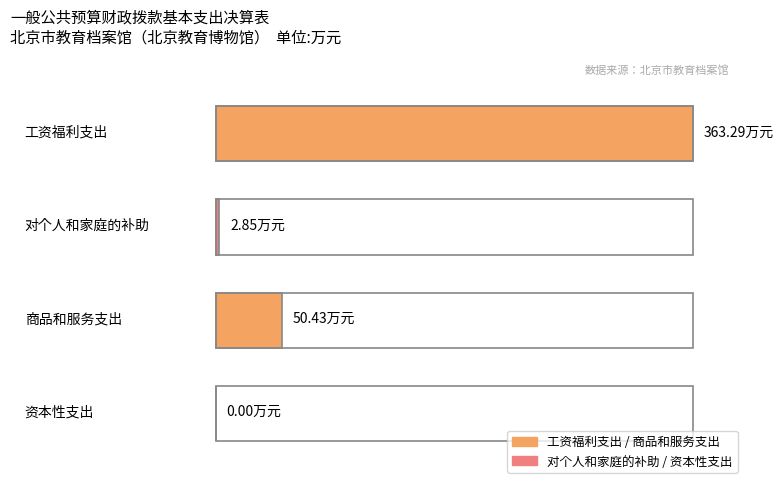

Where is 工资福利支出 nearest to the value 181?

2